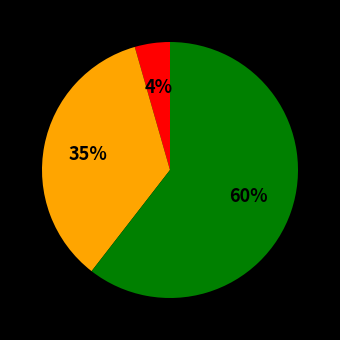

Does any single category account for the majority?

Yes